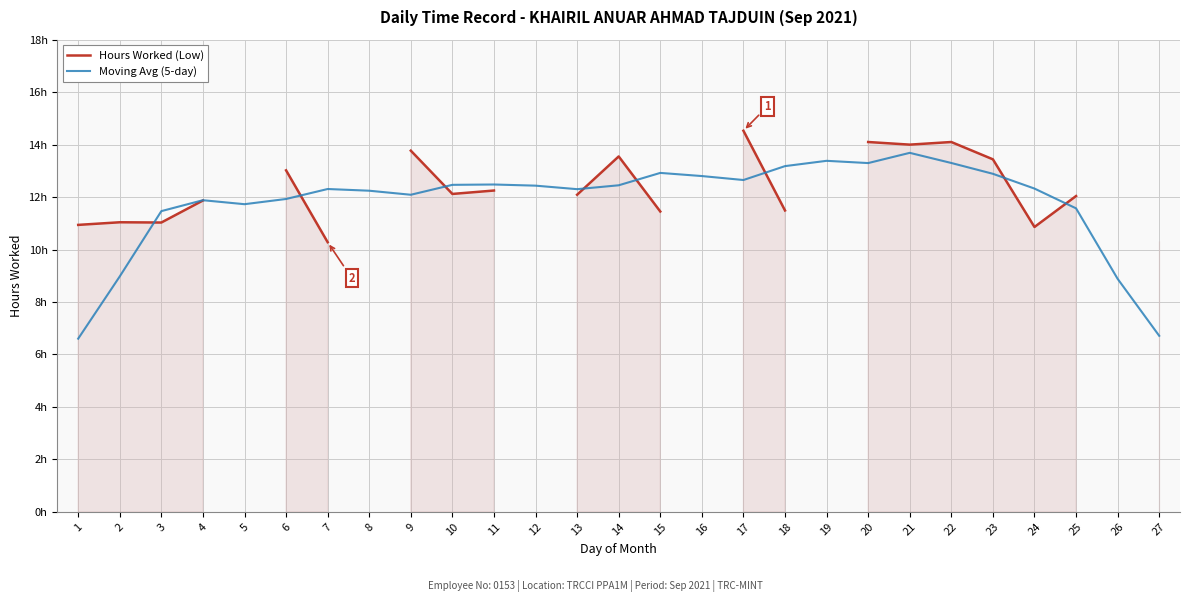

Between 1 and 27, which series saw the biggest shift?

Hours Worked (Low)